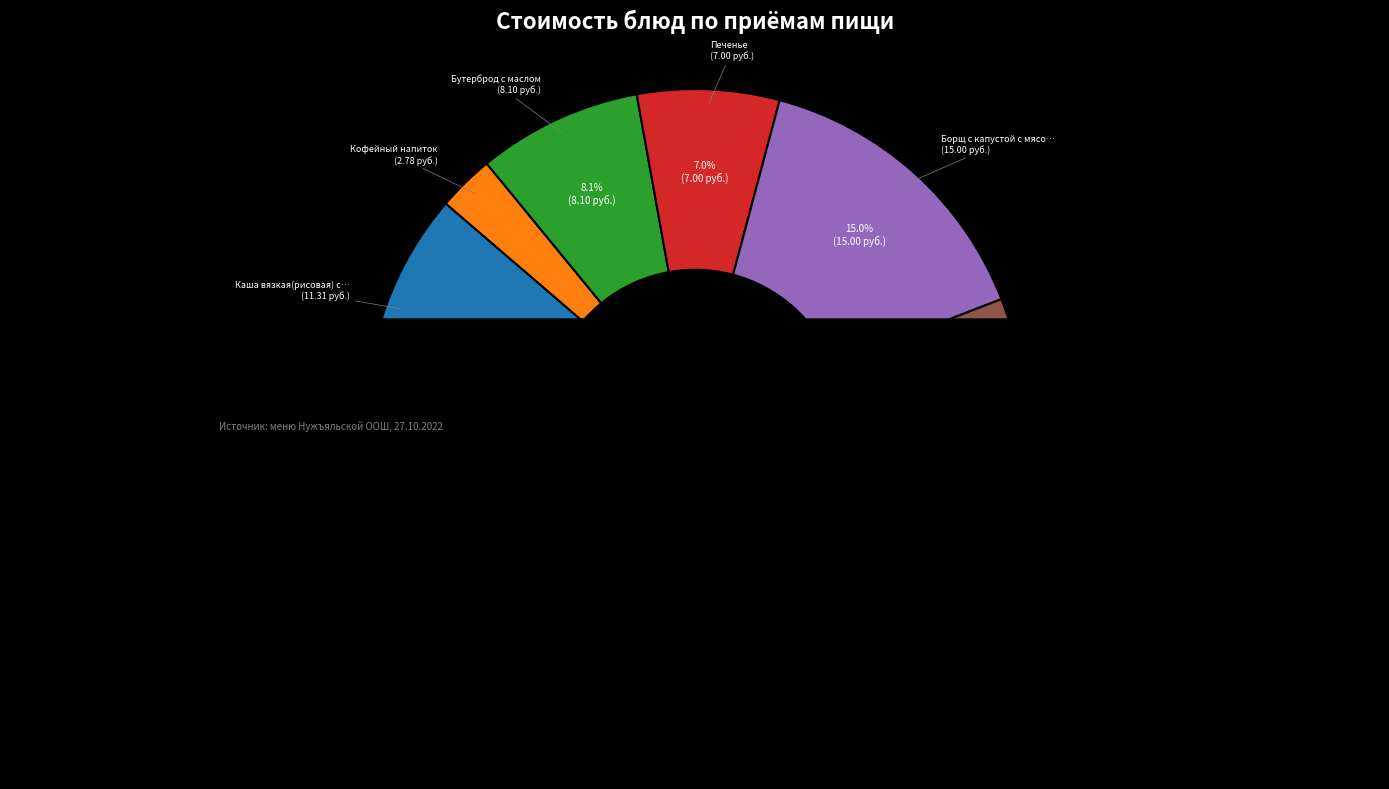

Is it true that Кофейный напиток is 16% of the pie?

False